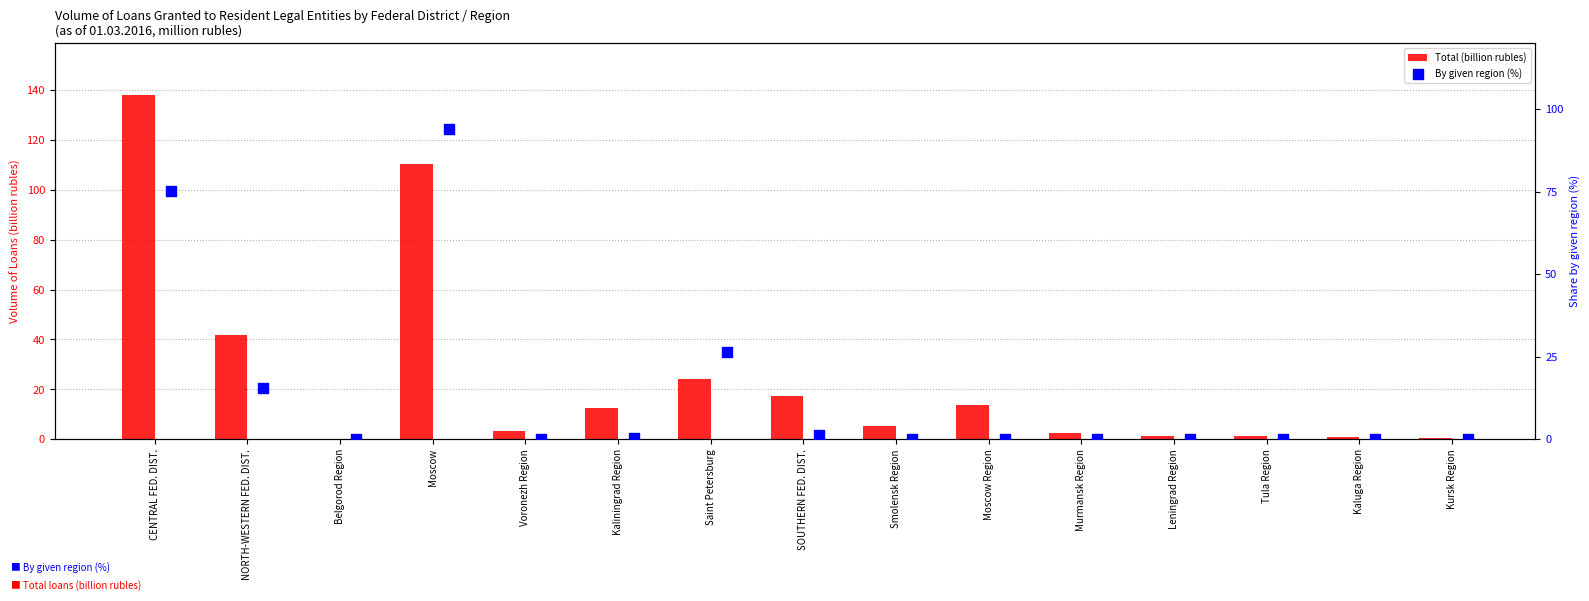

Which series reaches the minimum Y coordinate?

By given region (%)